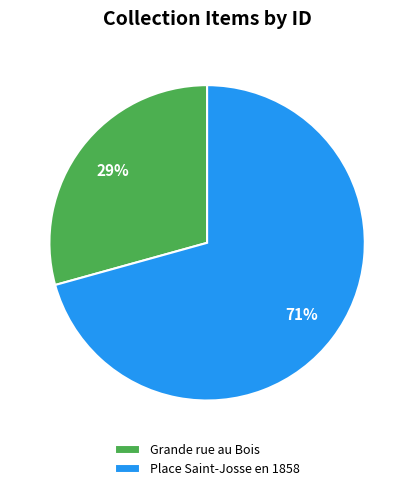

Does Grande rue au Bois represent more than half of the total?

No